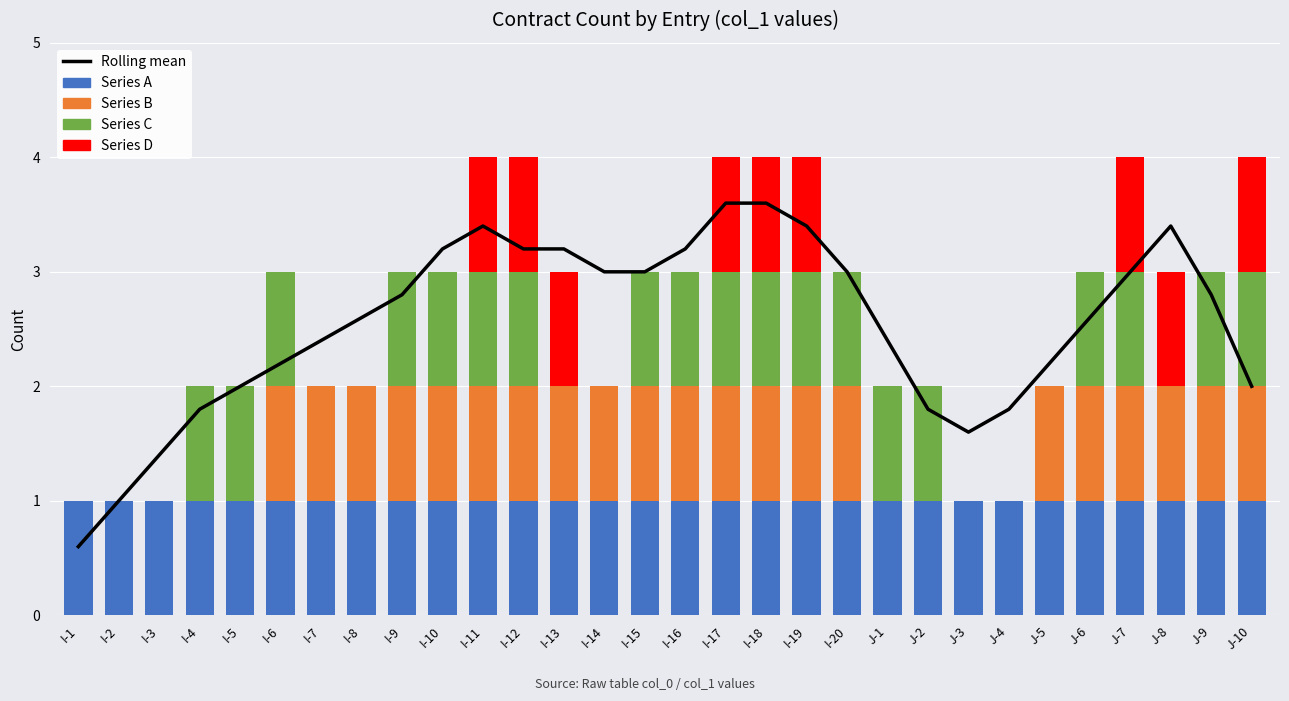

What is the approximate value of Rolling mean at I-17?

3.6